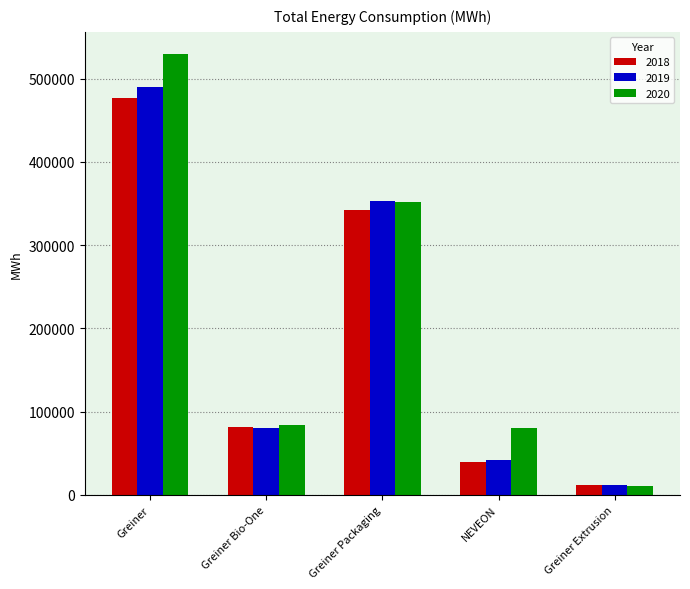

Which series has the largest total across all categories?

2020